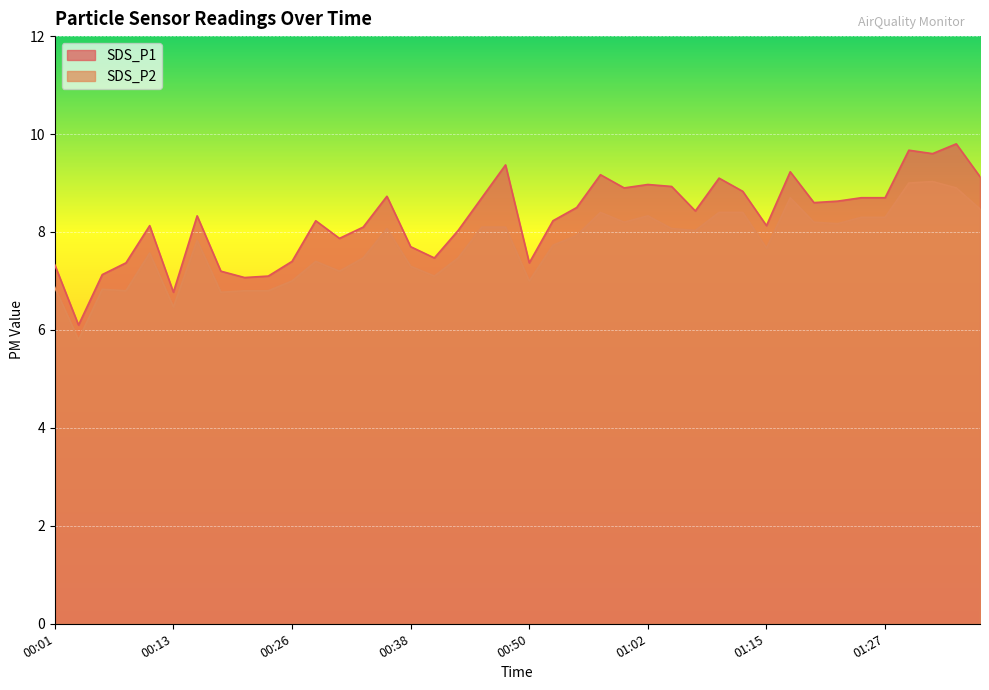

The value of SDS_P1 at 00:30 is 7.9. True or false?

True